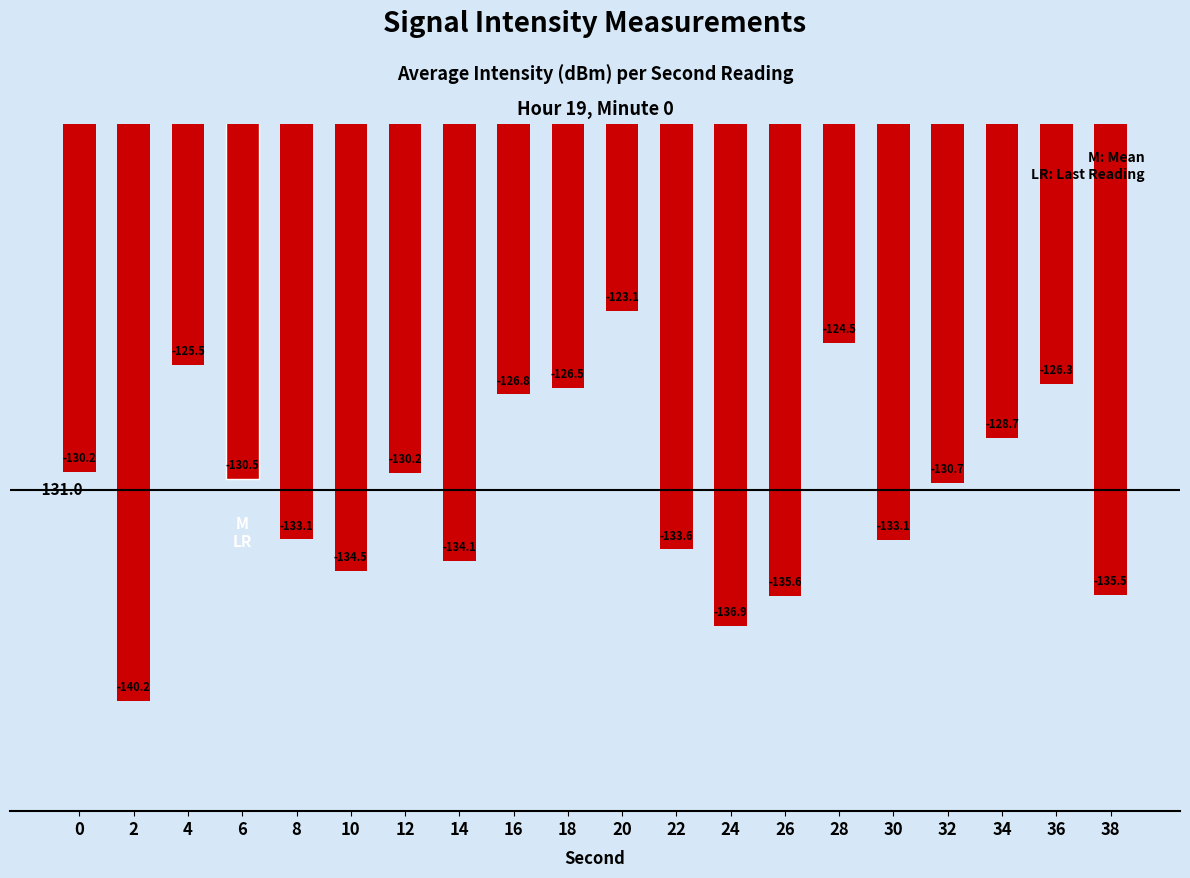

How many bars are there in total?

20